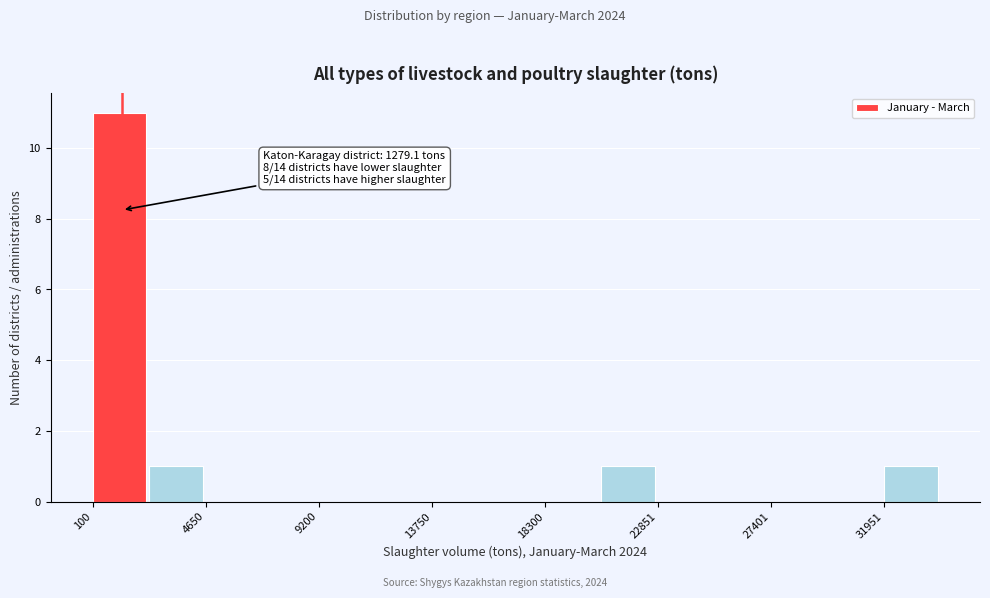

Which range on the x-axis has the tallest bar?

0 to 2500